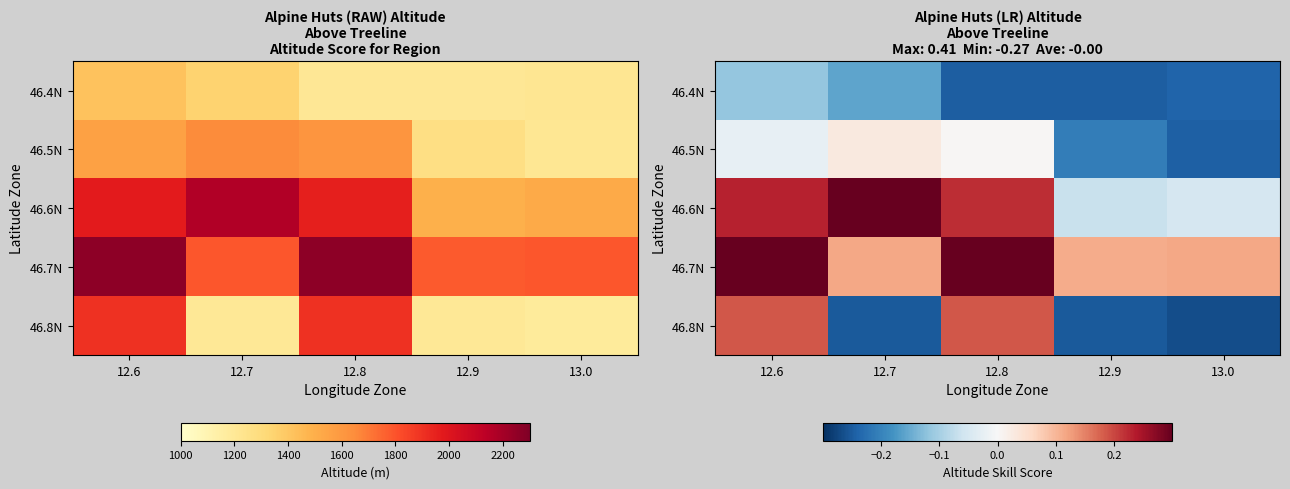

What is the difference between the maximum and minimum values in the 46.4N series?

0.1